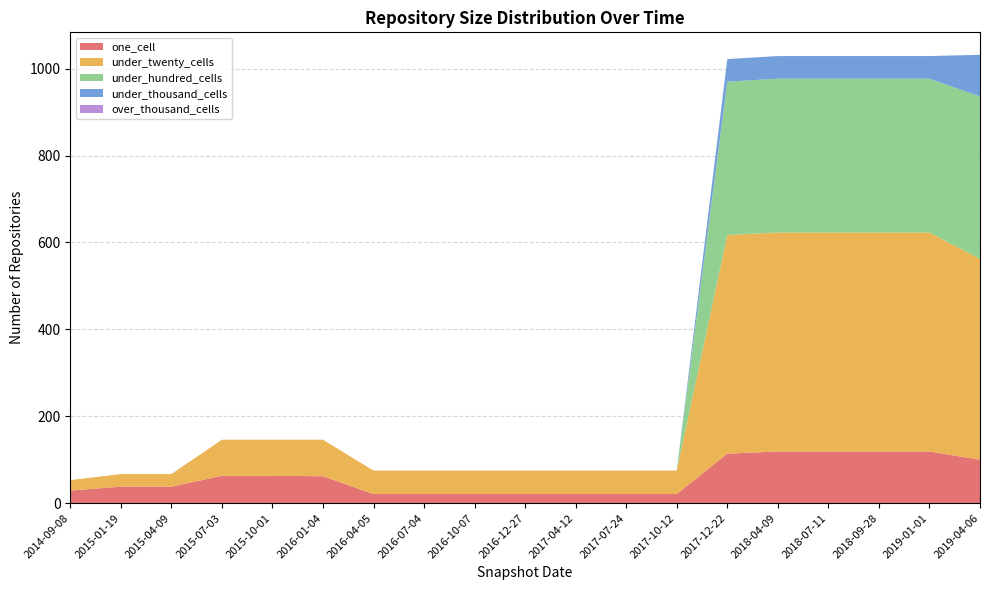

Reading left to right, list all the values displayed in this chart.

one_cell: 2014-09-08=29	2015-01-19=38	2015-04-09=38	2015-07-03=63	2015-10-01=63	2016-01-04=62	2016-04-05=21	2016-07-04=21	2016-10-07=21	2016-12-27=21	2017-04-12=21	2017-07-24=21	2017-10-12=21	2017-12-22=114	2018-04-09=119	2018-07-11=119	2018-09-28=119	2019-01-01=119	2019-04-06=100
under_twenty_cells: 2014-09-08=24	2015-01-19=29	2015-04-09=29	2015-07-03=83	2015-10-01=83	2016-01-04=84	2016-04-05=54	2016-07-04=54	2016-10-07=54	2016-12-27=54	2017-04-12=54	2017-07-24=54	2017-10-12=54	2017-12-22=503	2018-04-09=504	2018-07-11=504	2018-09-28=504	2019-01-01=504	2019-04-06=462
under_hundred_cells: 2014-09-08=0	2015-01-19=0	2015-04-09=0	2015-07-03=0	2015-10-01=0	2016-01-04=0	2016-04-05=0	2016-07-04=0	2016-10-07=0	2016-12-27=0	2017-04-12=0	2017-07-24=0	2017-10-12=0	2017-12-22=353	2018-04-09=354	2018-07-11=354	2018-09-28=354	2019-01-01=354	2019-04-06=374
under_thousand_cells: 2014-09-08=0	2015-01-19=0	2015-04-09=0	2015-07-03=0	2015-10-01=0	2016-01-04=0	2016-04-05=0	2016-07-04=0	2016-10-07=0	2016-12-27=0	2017-04-12=0	2017-07-24=0	2017-10-12=0	2017-12-22=52	2018-04-09=52	2018-07-11=52	2018-09-28=52	2019-01-01=52	2019-04-06=96
over_thousand_cells: 2014-09-08=0	2015-01-19=0	2015-04-09=0	2015-07-03=0	2015-10-01=0	2016-01-04=0	2016-04-05=0	2016-07-04=0	2016-10-07=0	2016-12-27=0	2017-04-12=0	2017-07-24=0	2017-10-12=0	2017-12-22=0	2018-04-09=0	2018-07-11=0	2018-09-28=0	2019-01-01=0	2019-04-06=0